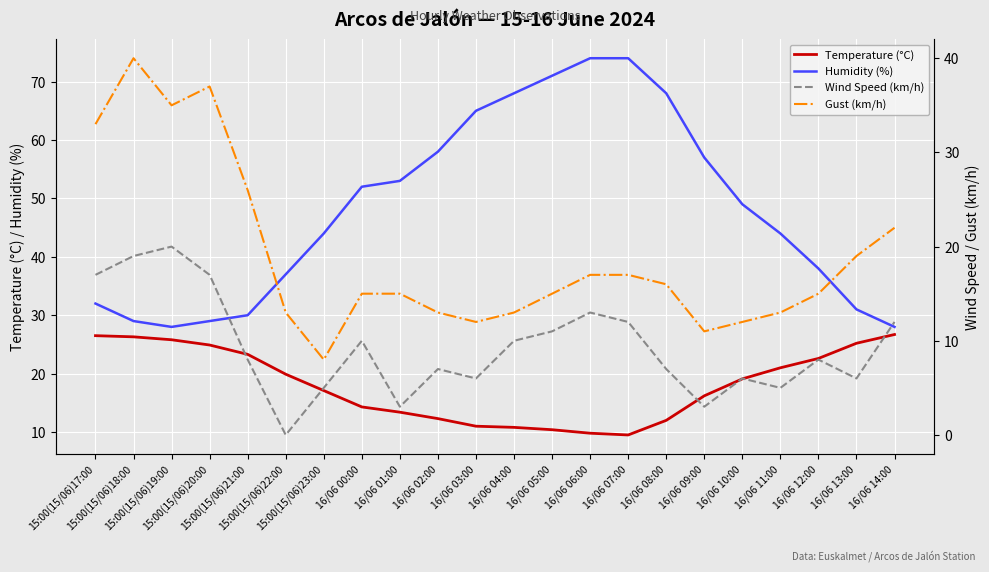

How many data points does each series have?

22